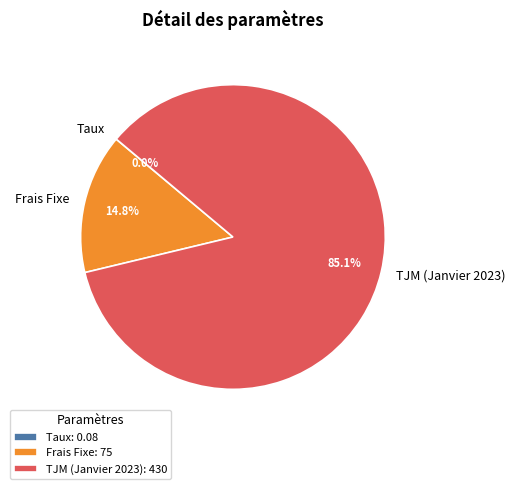

Combined, do TJM (Janvier 2023) and Frais Fixe account for over 50%?

Yes